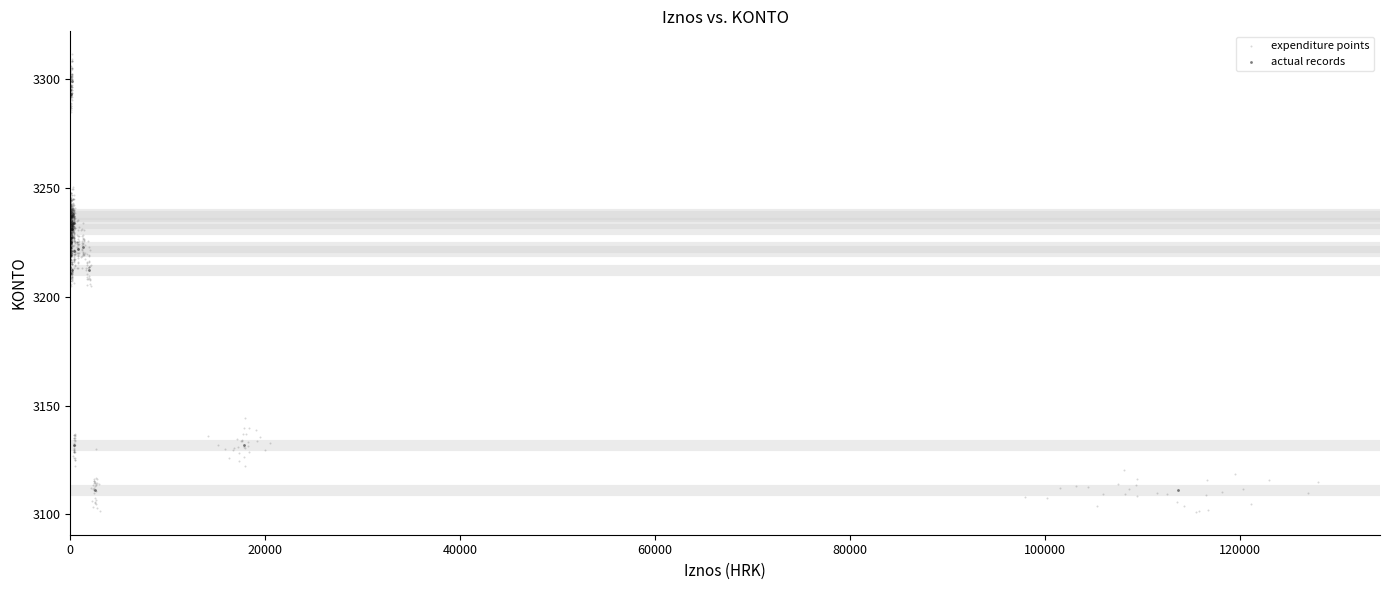

Which series reaches the maximum Y coordinate?

expenditure points